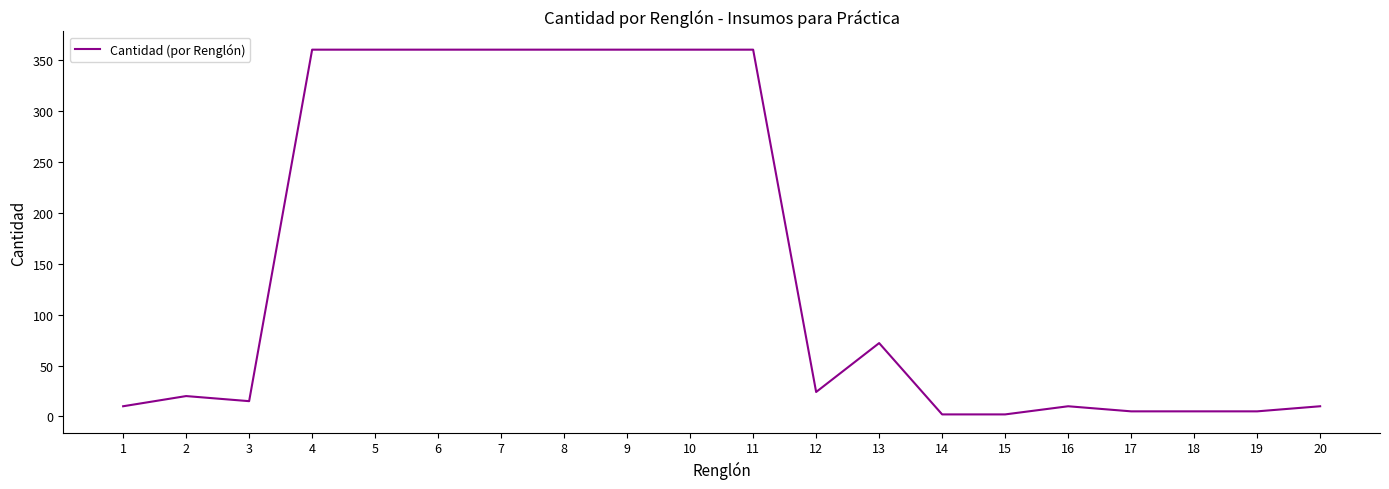

True or false: the data shows 360 at 6.

True